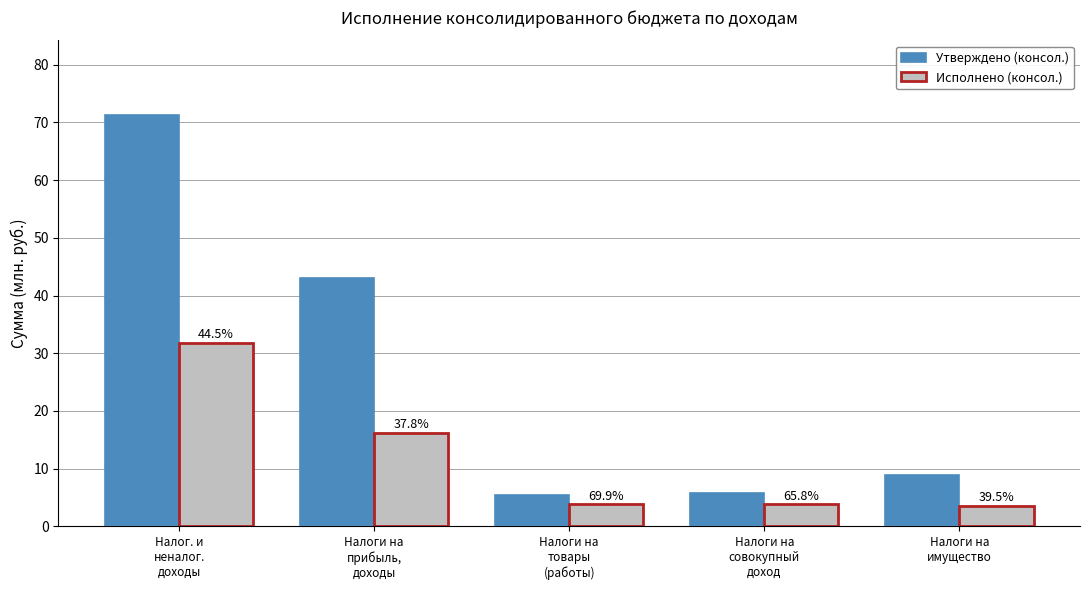

What are all the series names shown in the legend?

Утверждено (консол.), Исполнено (консол.)